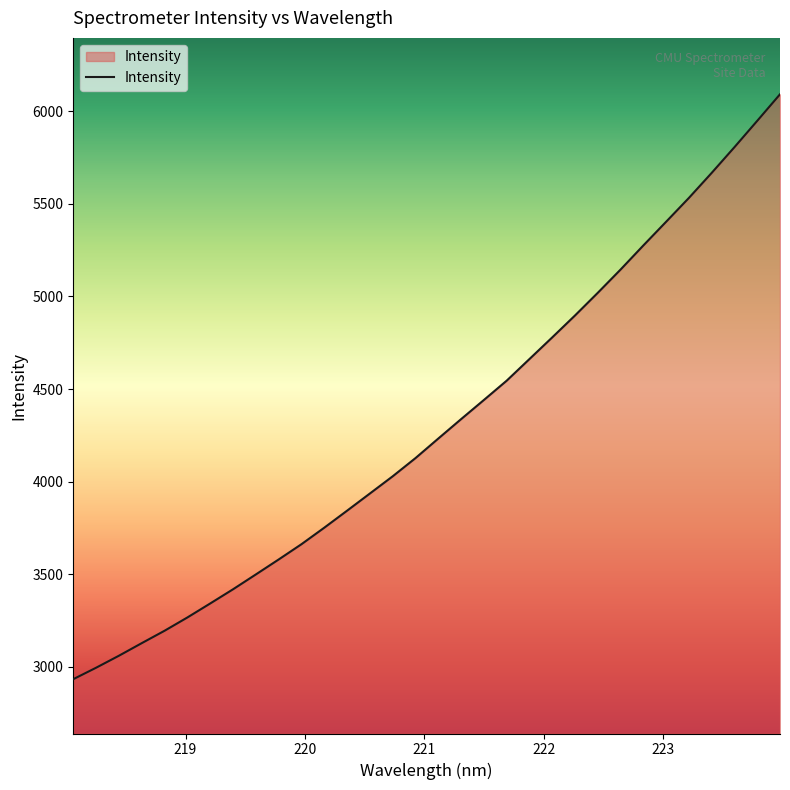

What is the sum of all values?

137554.7